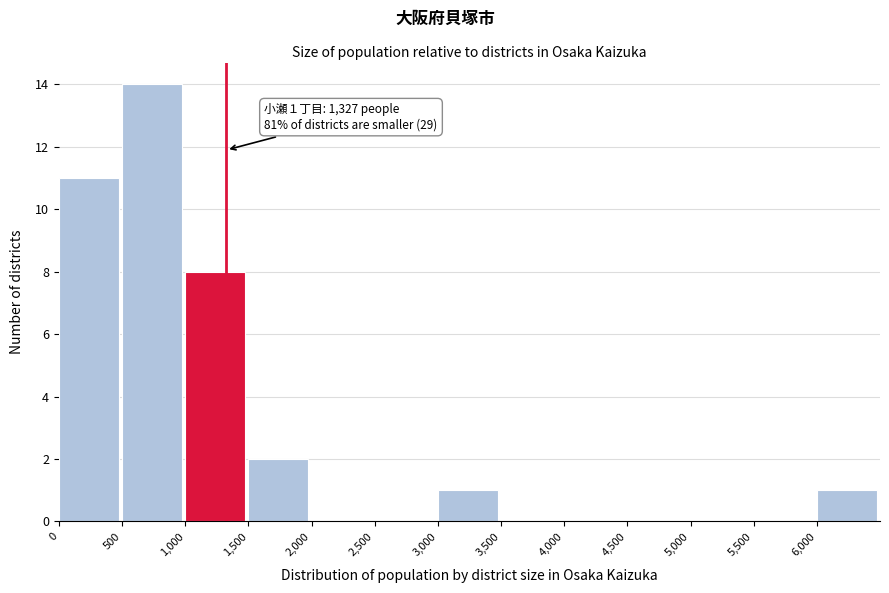

Over which range of the x-axis is the bar tallest?

500 to 1000